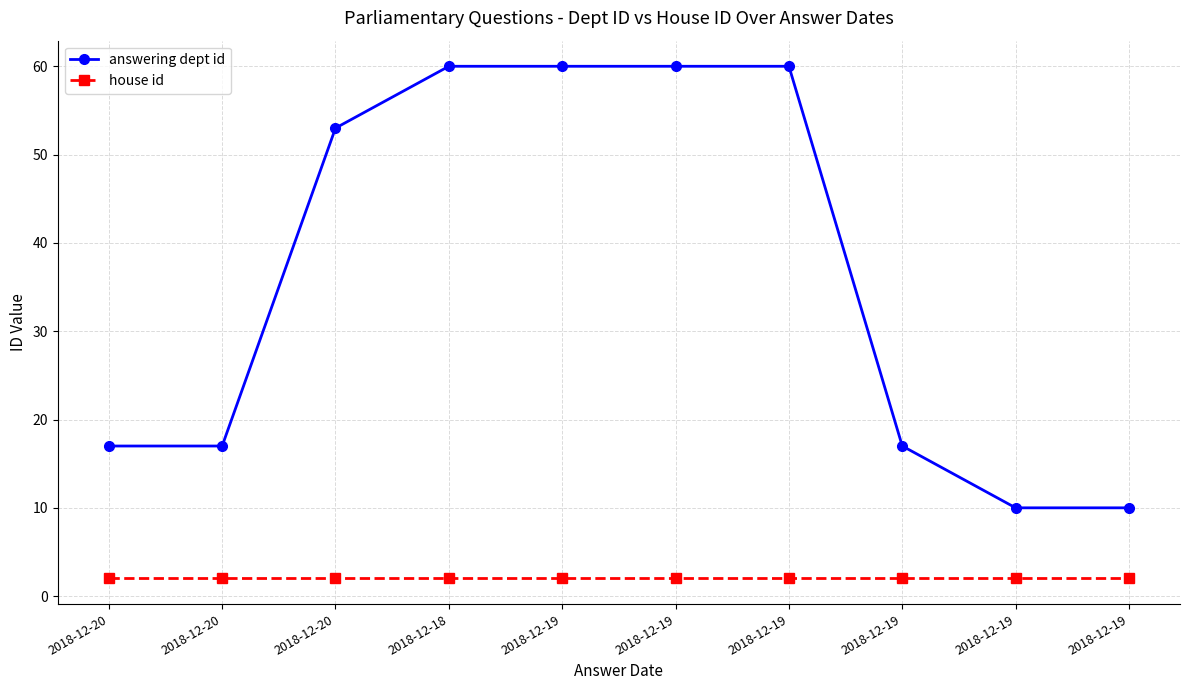

What is the label of the 4th point from the left?

2018-12-18